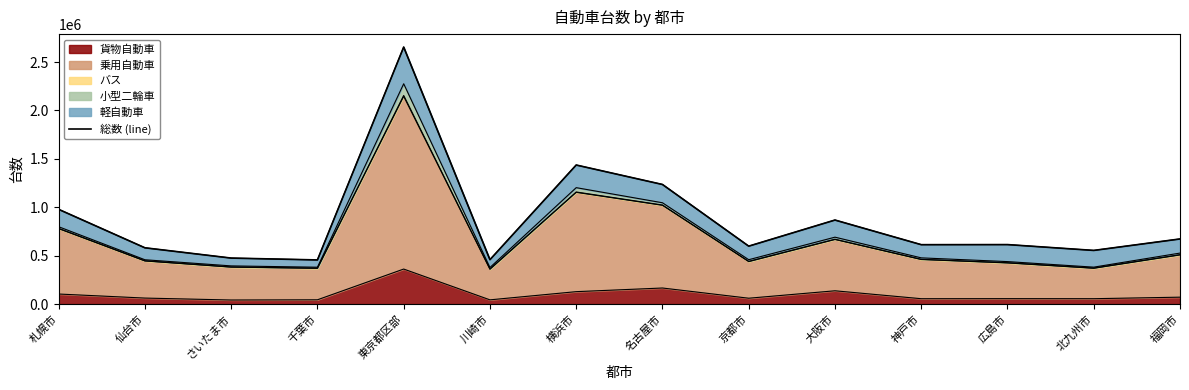

At which category does the data reach its first local valley?

千葉市